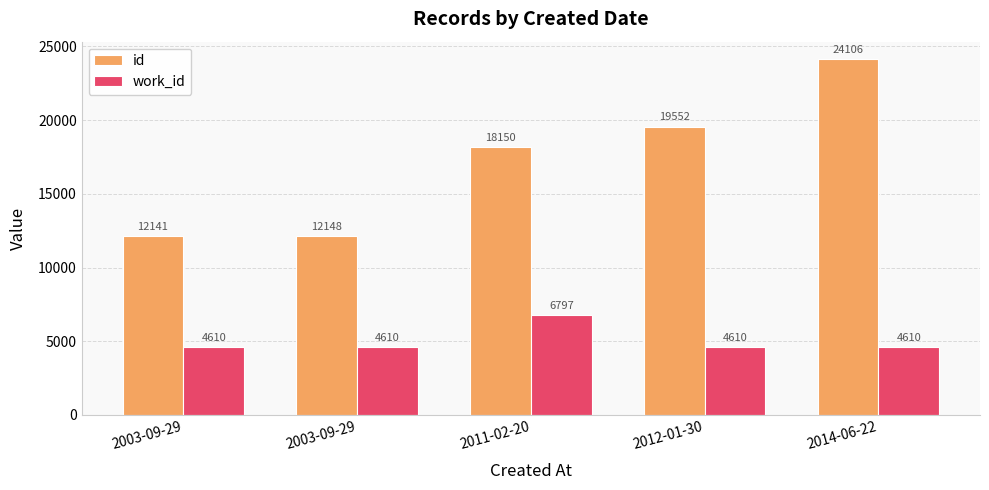

What are all the series names shown in the legend?

id, work_id